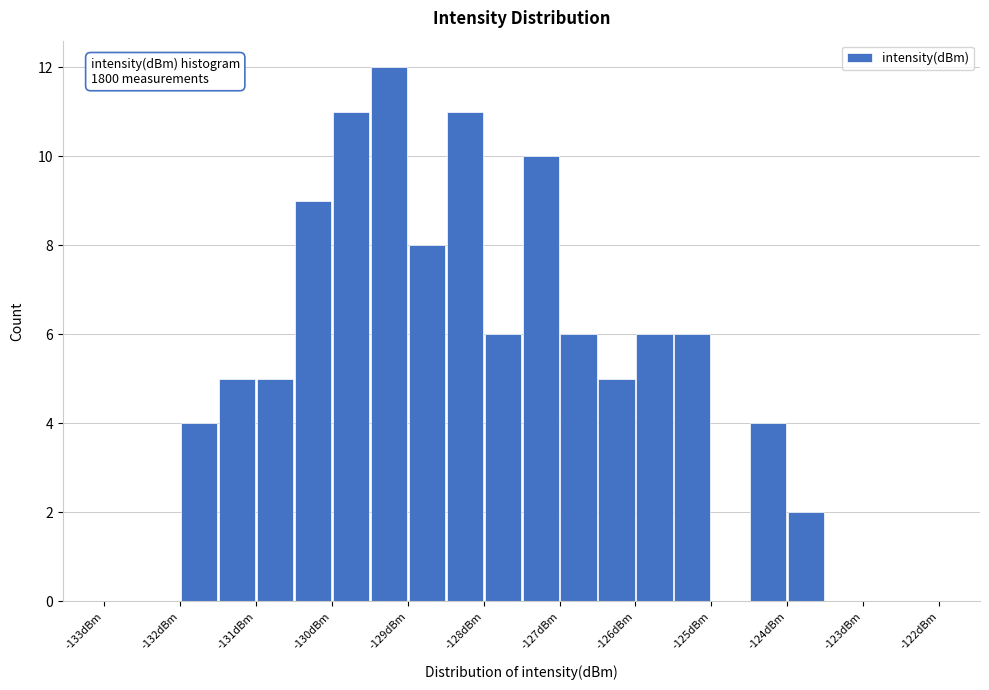

Over which range of the x-axis is the bar tallest?

-129.5 to -129.0